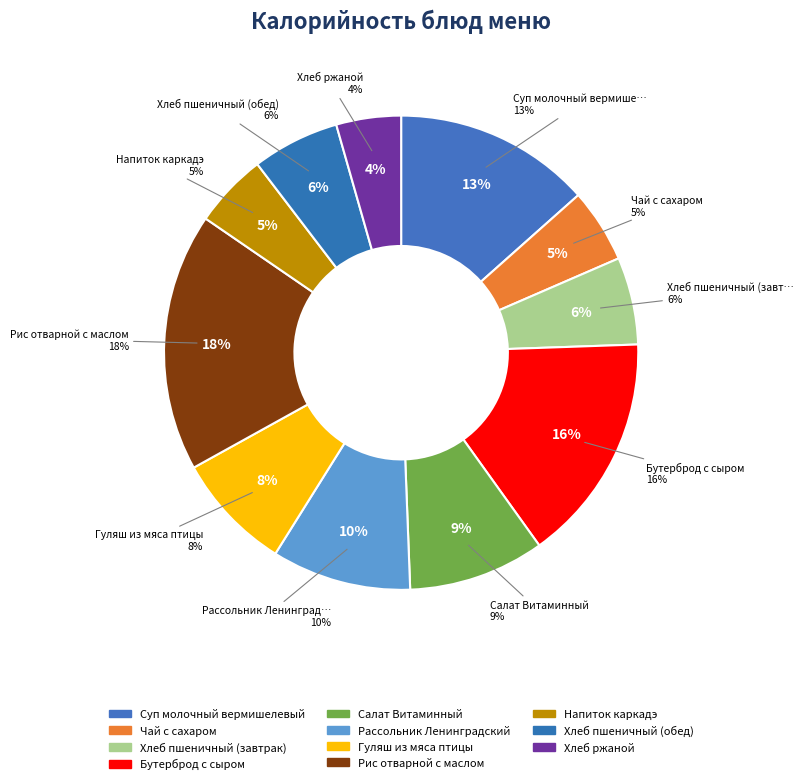

True or false: Хлеб ржаной accounts for 17% of the total.

False